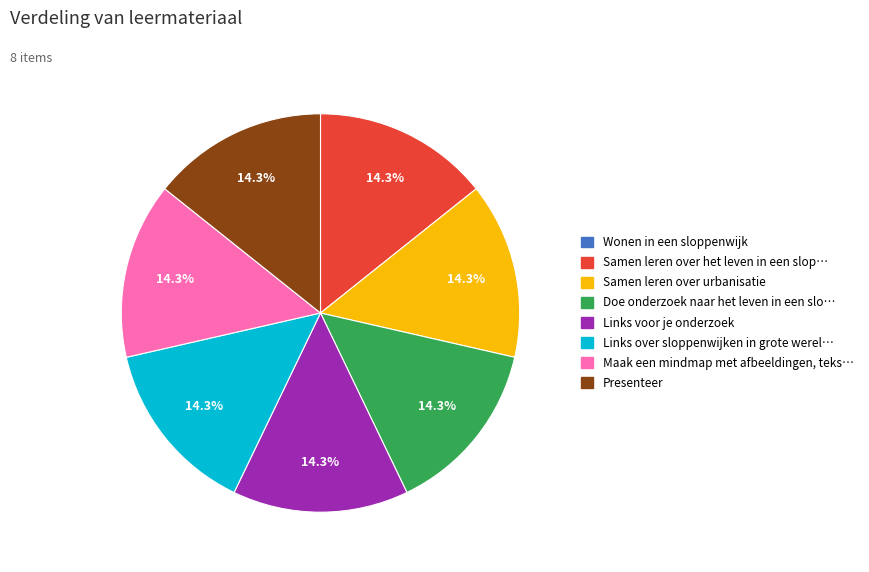

Is there any slice that represents more than half of the pie?

No